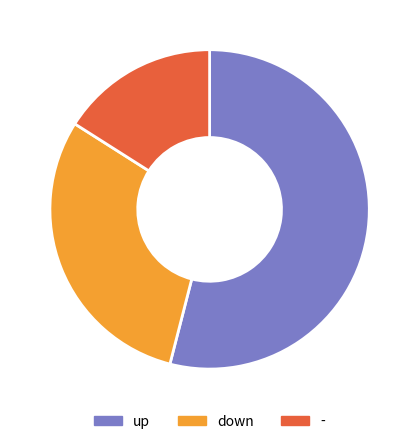

To the nearest percent, what is the combined percentage of down and up?

84%